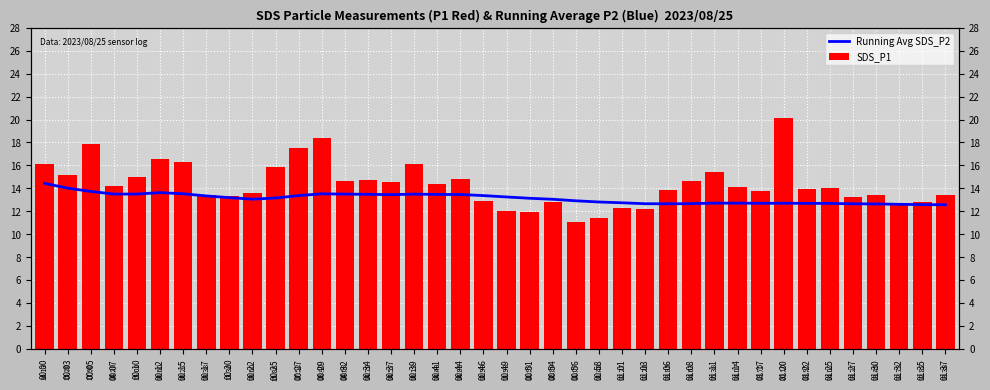

Which label corresponds to the largest value in the chart?

01:20